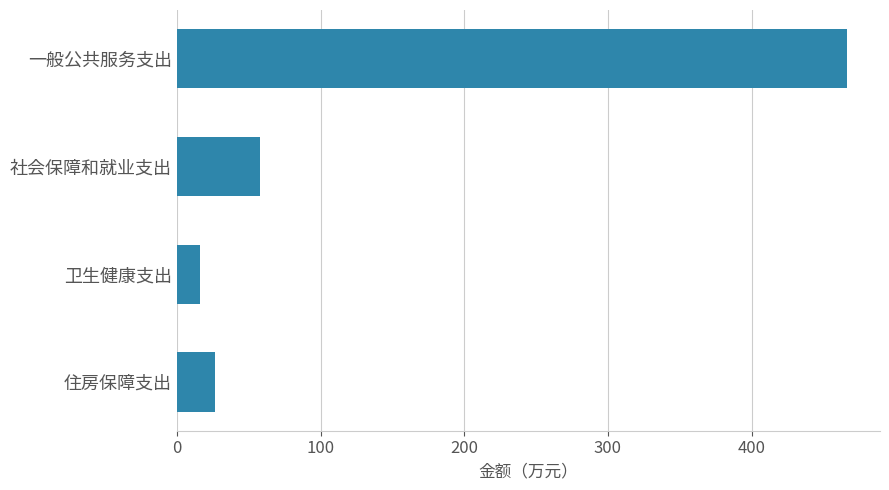

Between 卫生健康支出 and 一般公共服务支出, which is larger?

一般公共服务支出